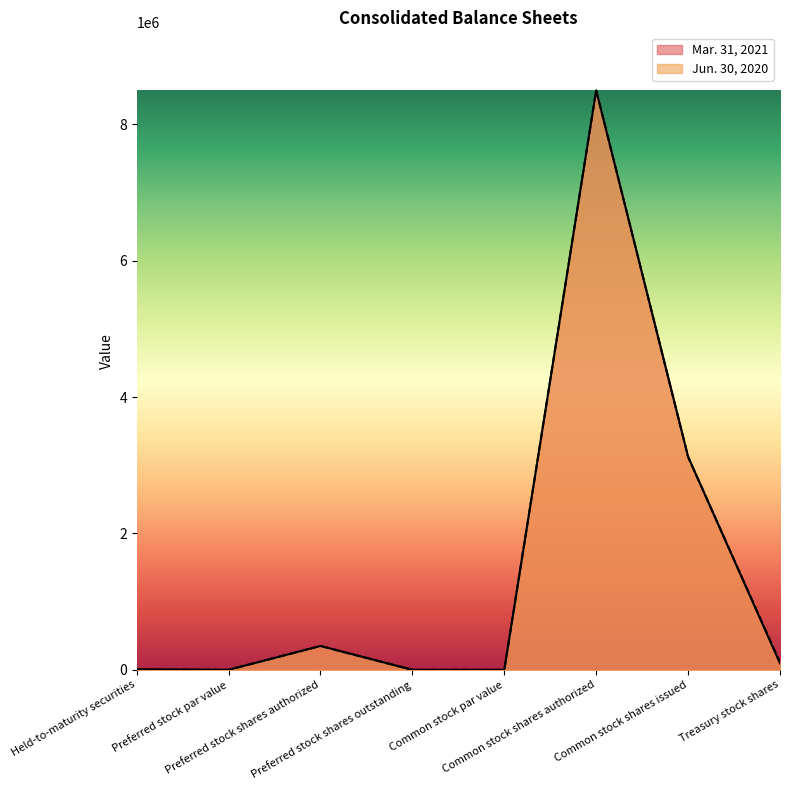

Reading right to left, extract all data points from this chart.

Mar. 31, 2021: 95953	3124053	8500000	0	0	350000	0	8483
Jun. 30, 2020: 108475	3124053	8500000	0	0	350000	0	3868